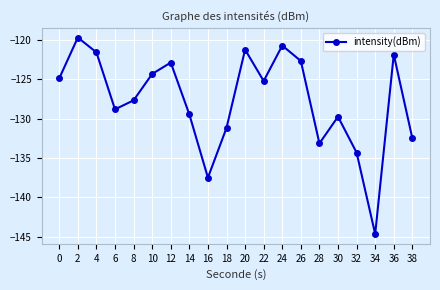

How many values exceed -125?

9